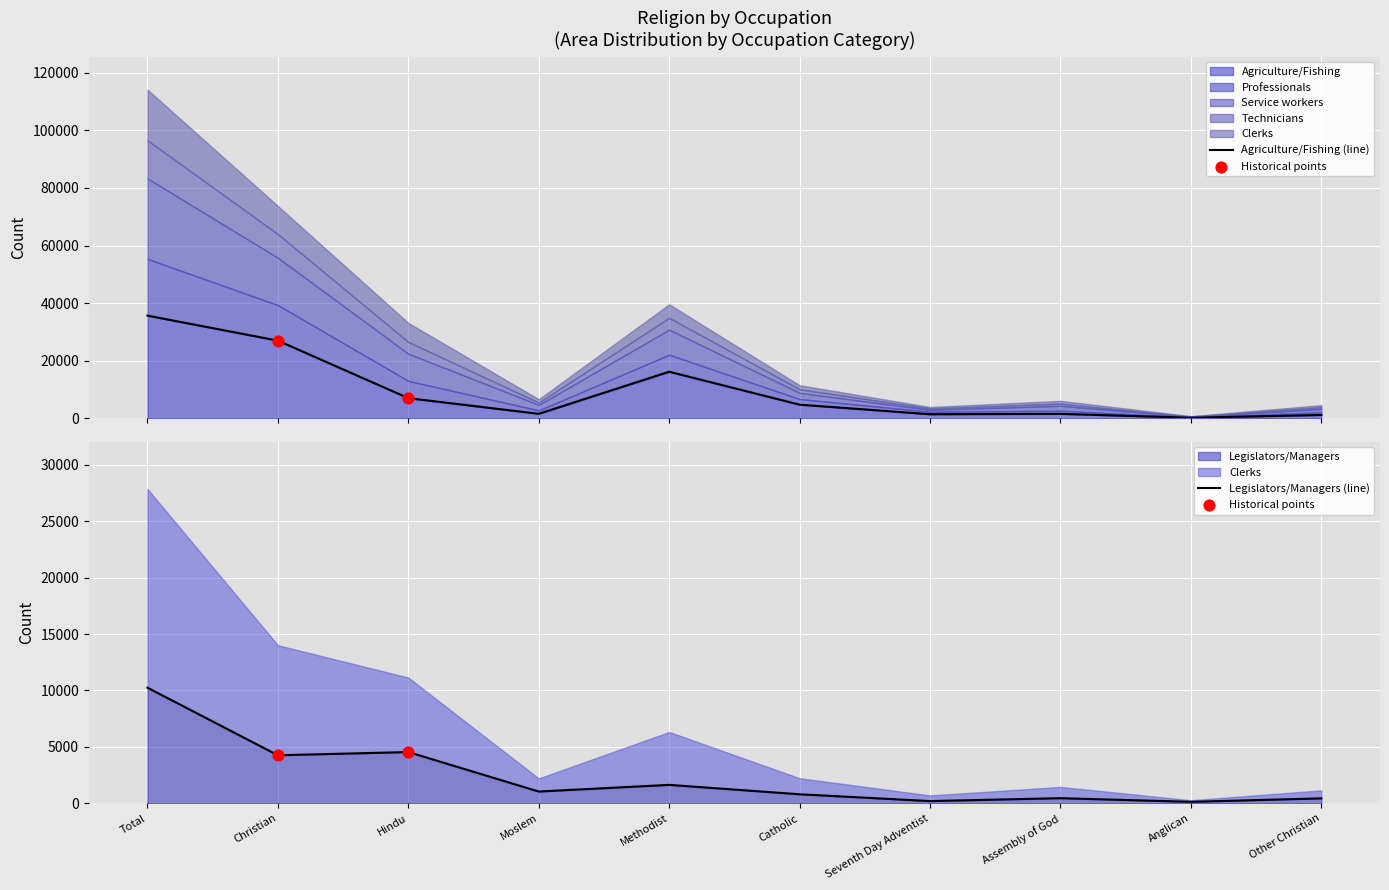

What is the total value across all series at Anglican?

896